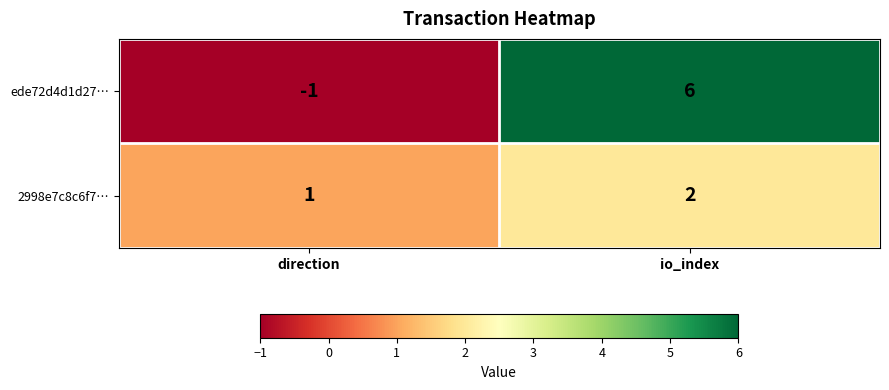

At how many categories does at least one series exceed 5?

1